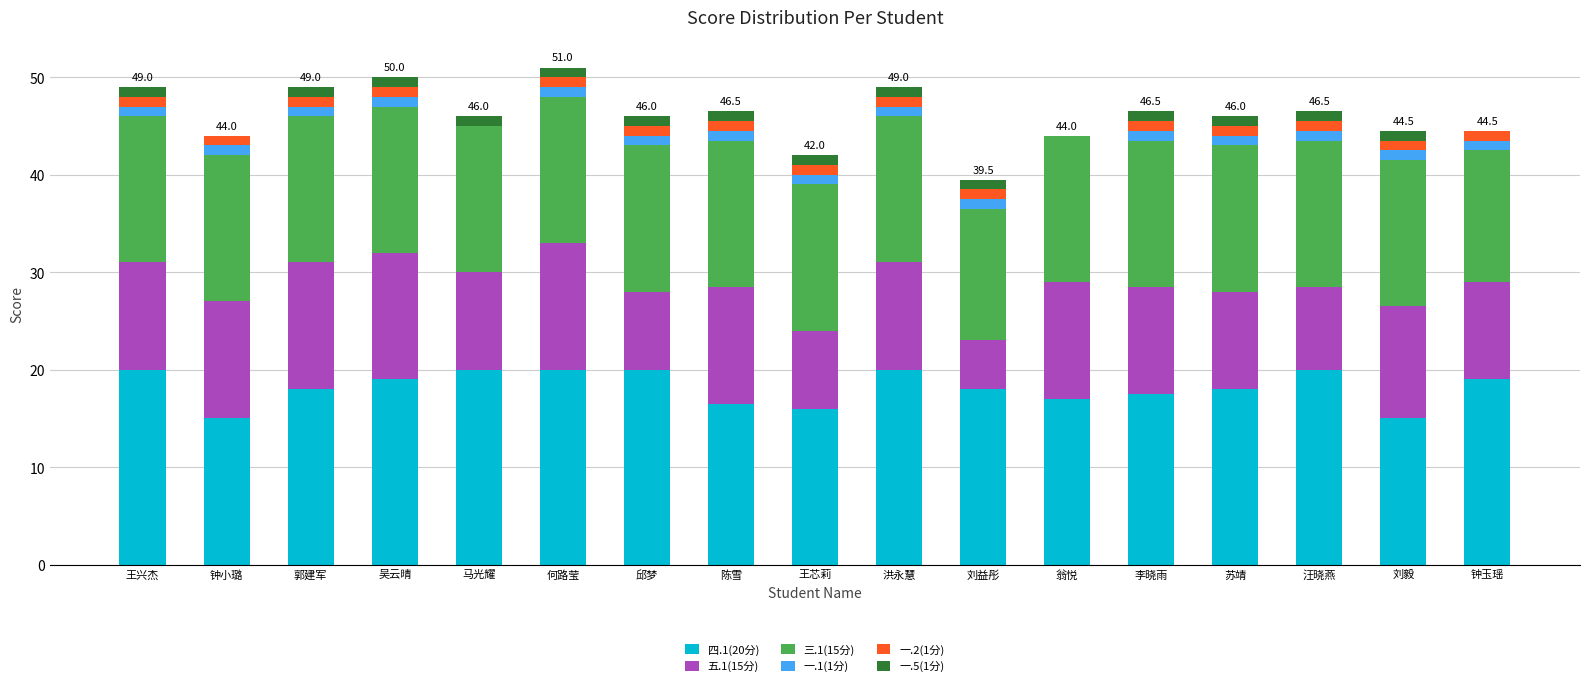

The 四.1(20分) series shows 19.0 at 钟玉瑶. True or false?

True